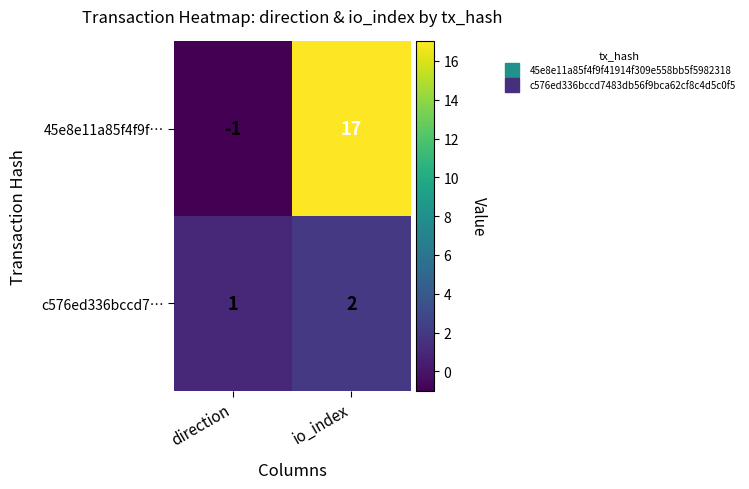

Reading right to left, what are all the values shown in this chart?

45e8e11a85f4f9f…: io_index=17	direction=-1
c576ed336bccd7…: io_index=2	direction=1